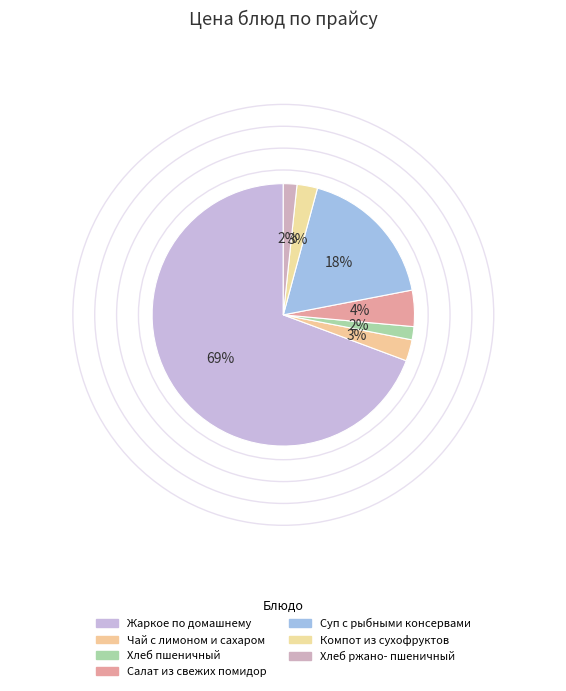

How many segments does this pie chart have?

7